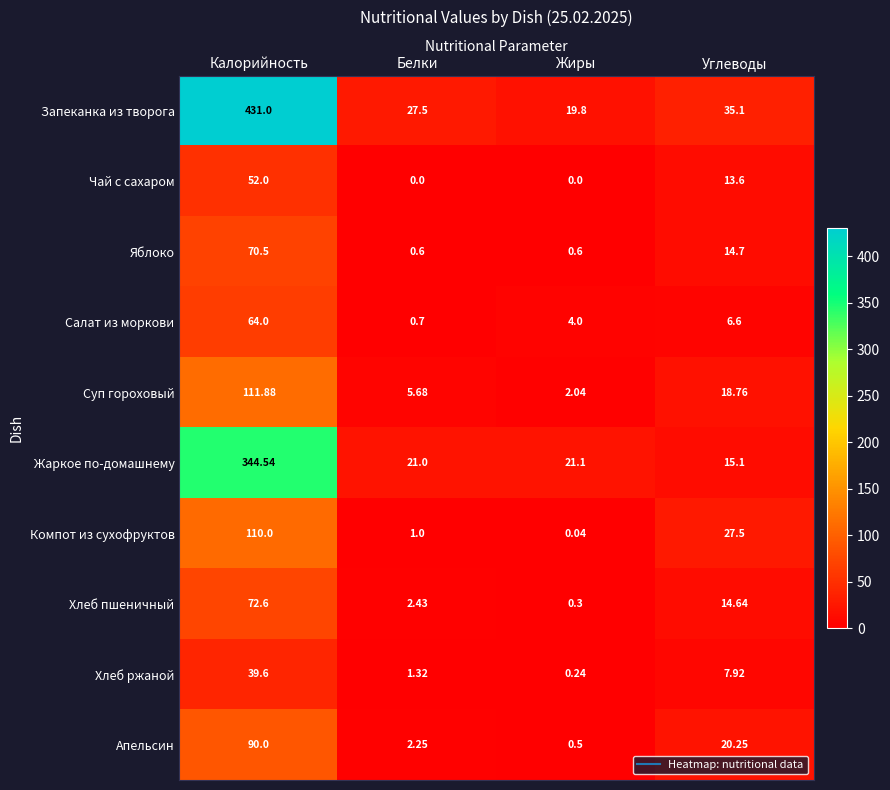

Which series changed the most between Калорийность and Белки?

Запеканка из творога